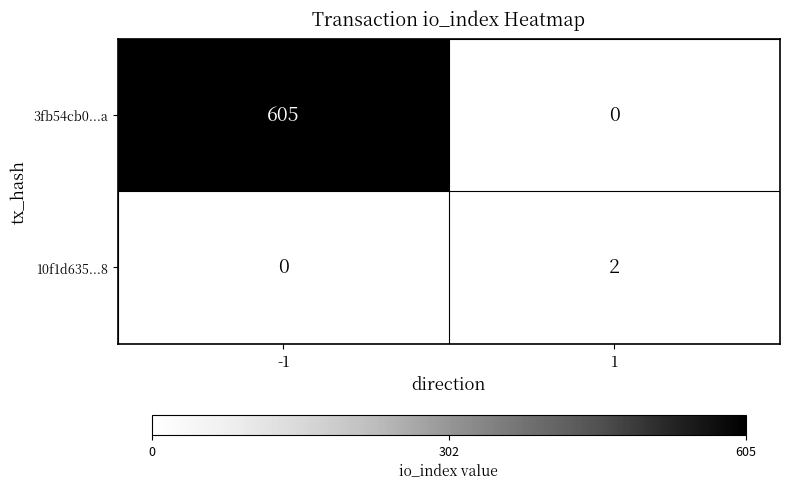

At which category is the sum across all series the highest?

-1